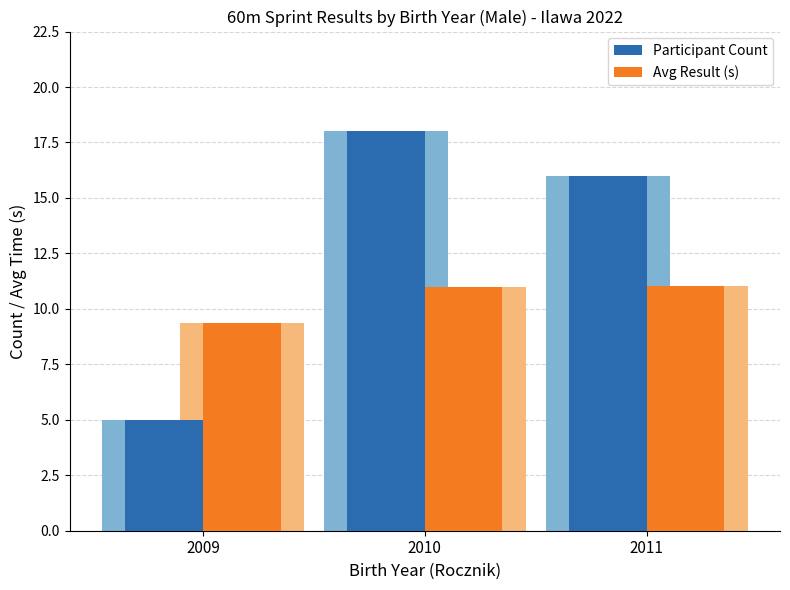

The Avg Result (s) series shows 4.8 at 2011. True or false?

False